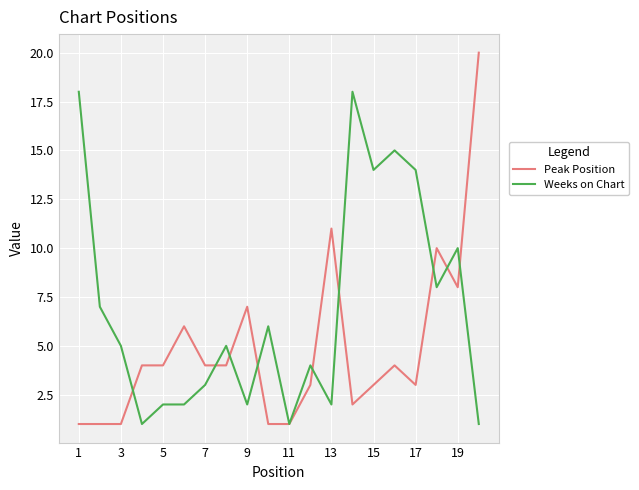

Which series has the widest spread of values?

Peak Position